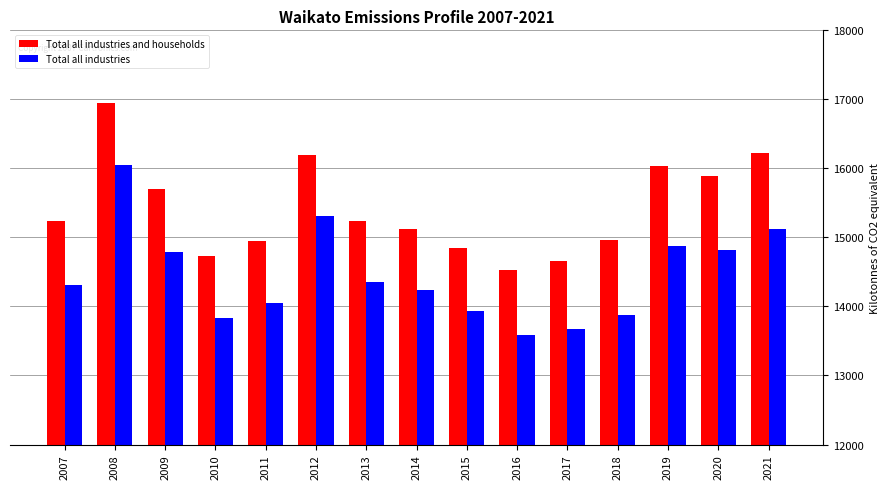

Which series has the widest spread of values?

Total all industries